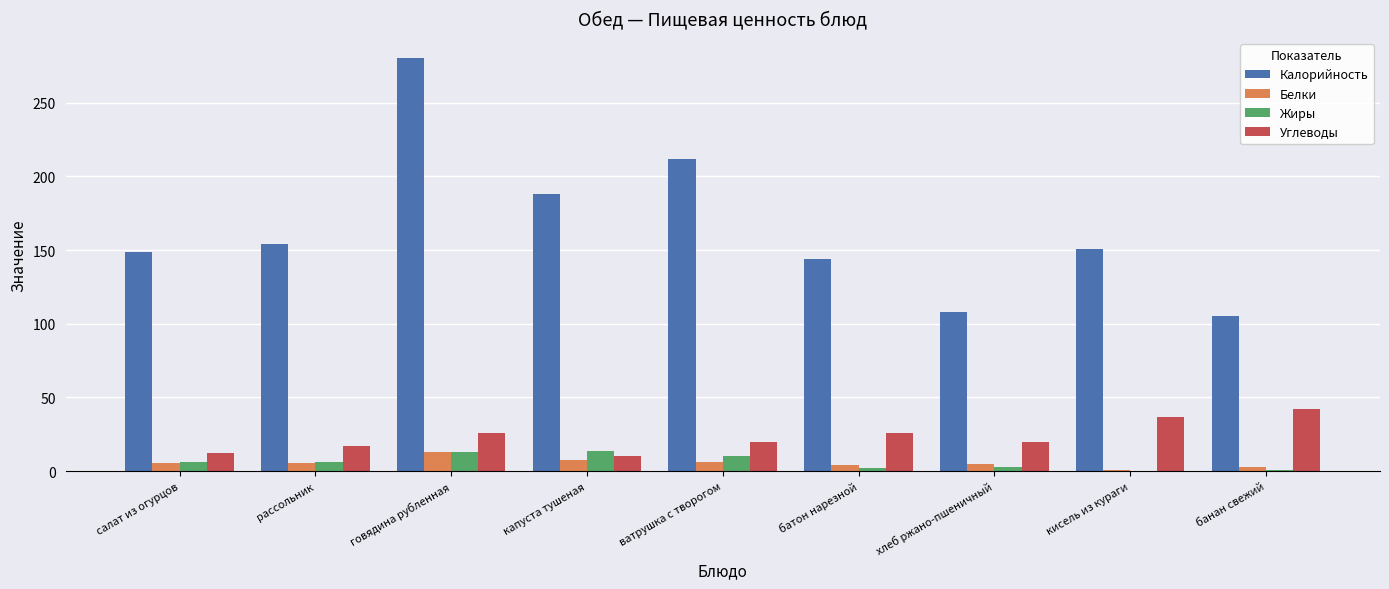

What are all the series names shown in the legend?

Калорийность, Белки, Жиры, Углеводы